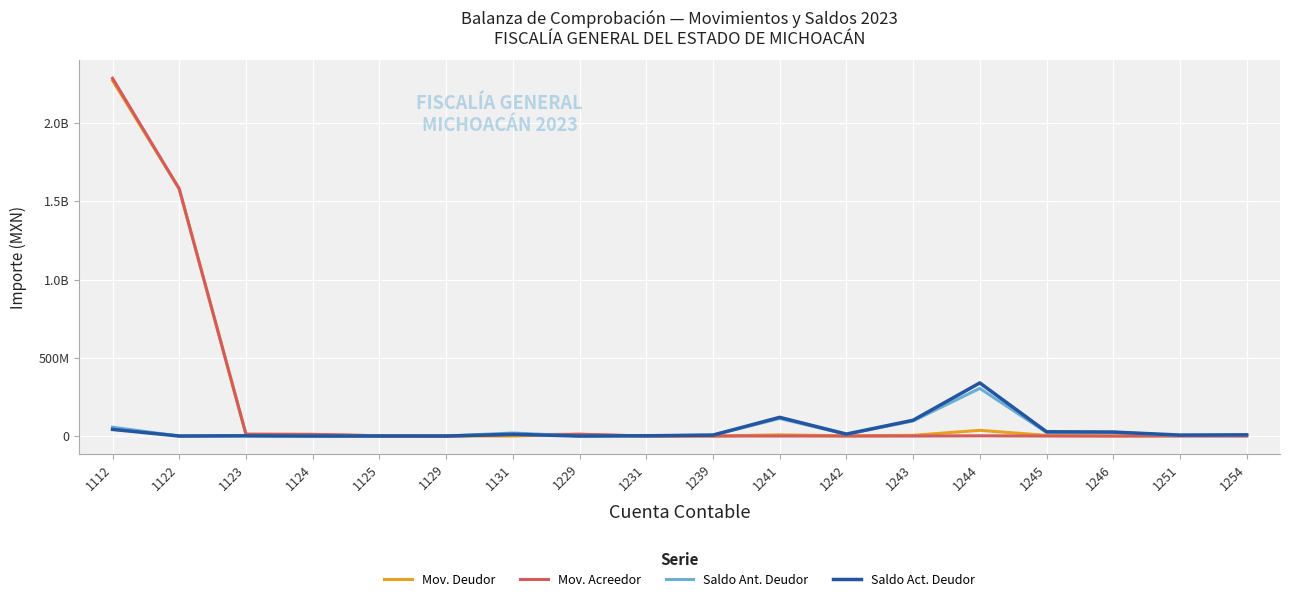

What are all the series names shown in the legend?

Mov. Deudor, Mov. Acreedor, Saldo Ant. Deudor, Saldo Act. Deudor